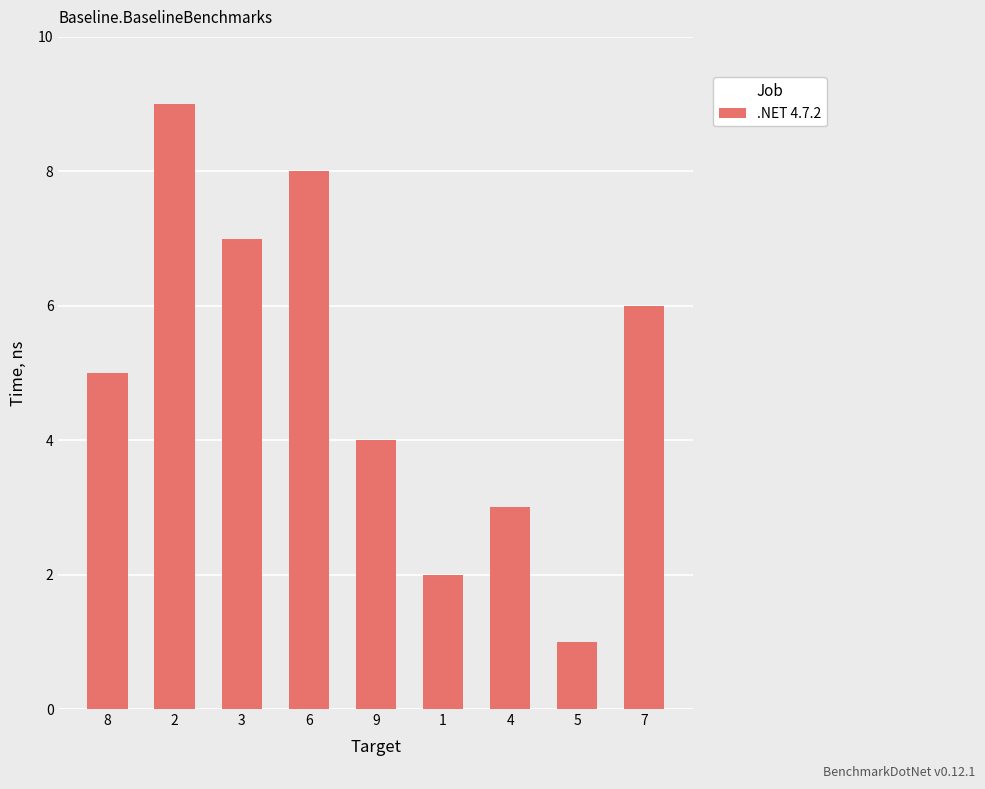

List the labels in order of value, smallest first.

5, 1, 4, 9, 8, 7, 3, 6, 2